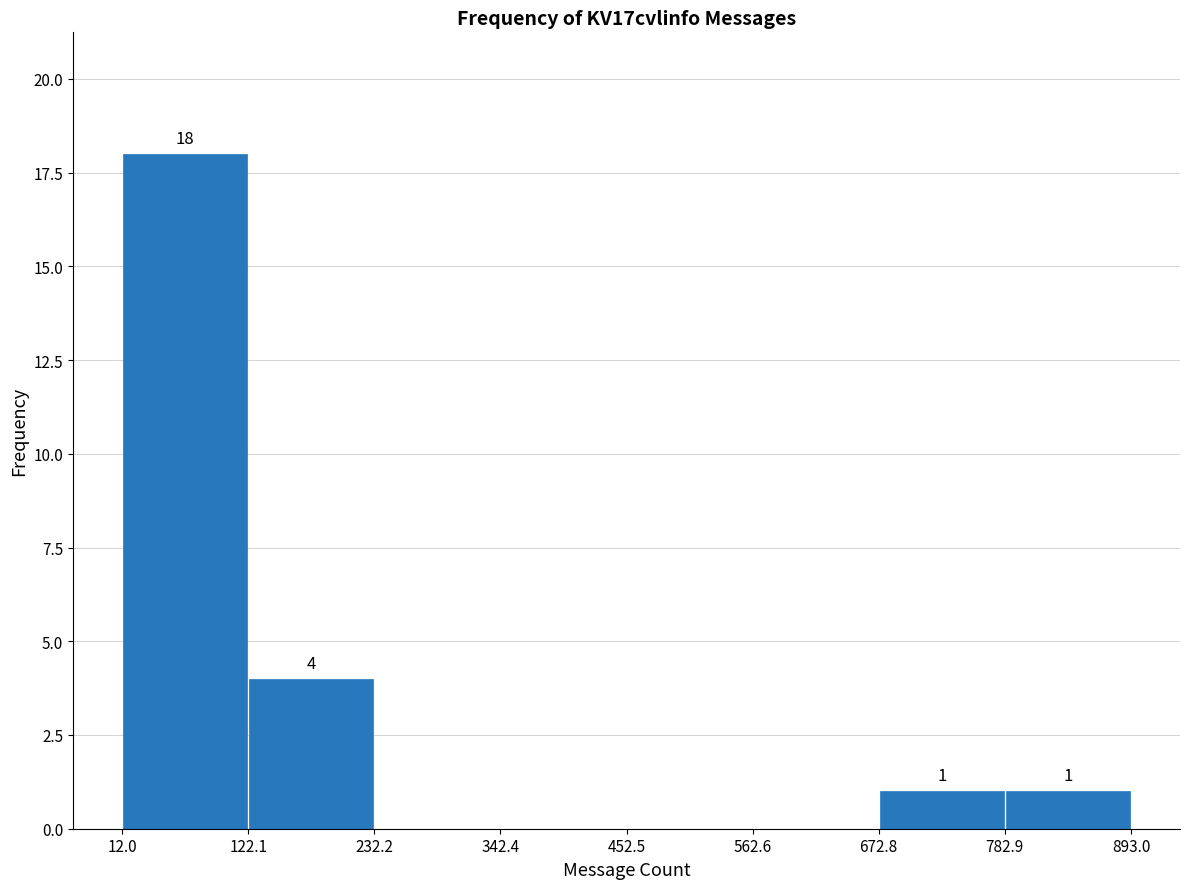

Which range on the x-axis has the tallest bar?

12.0 to 122.1